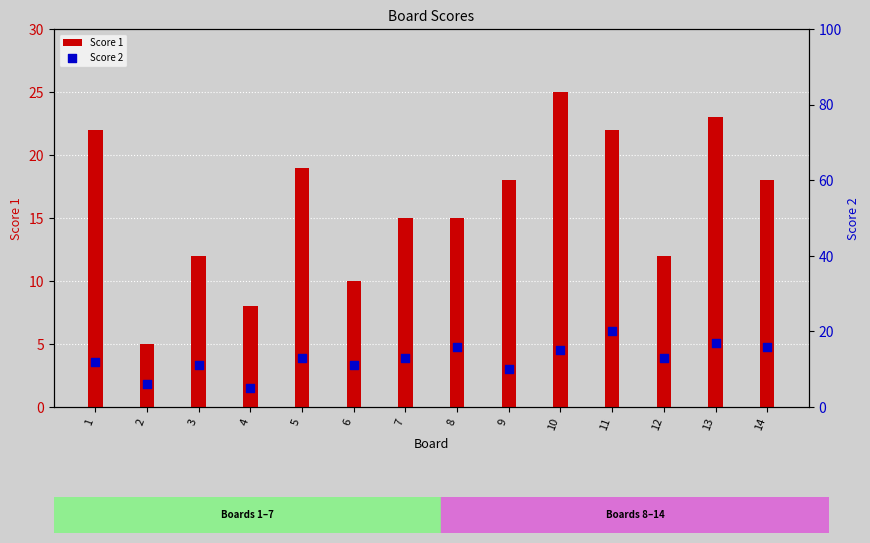

At which category is the sum across all series the highest?

11